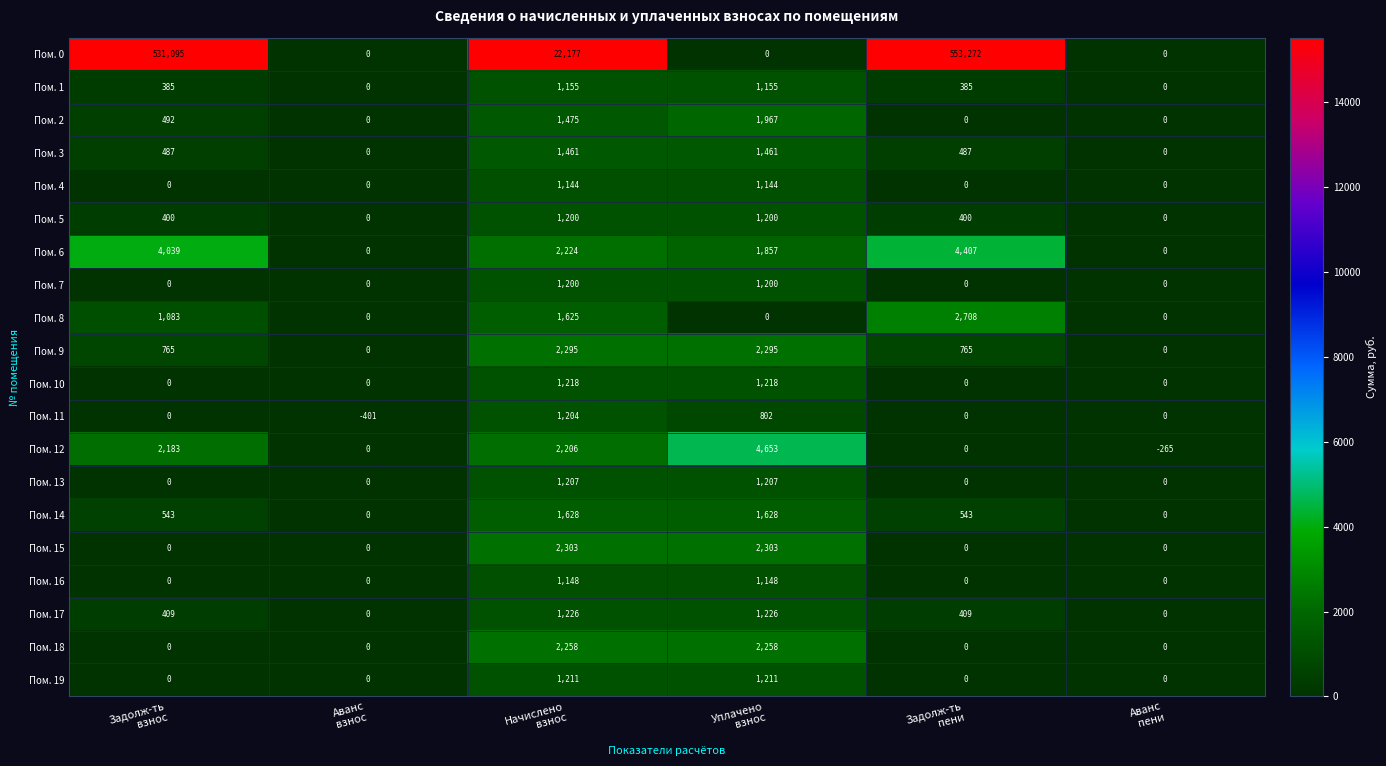

Which series has the largest total across all categories?

Пом. 0